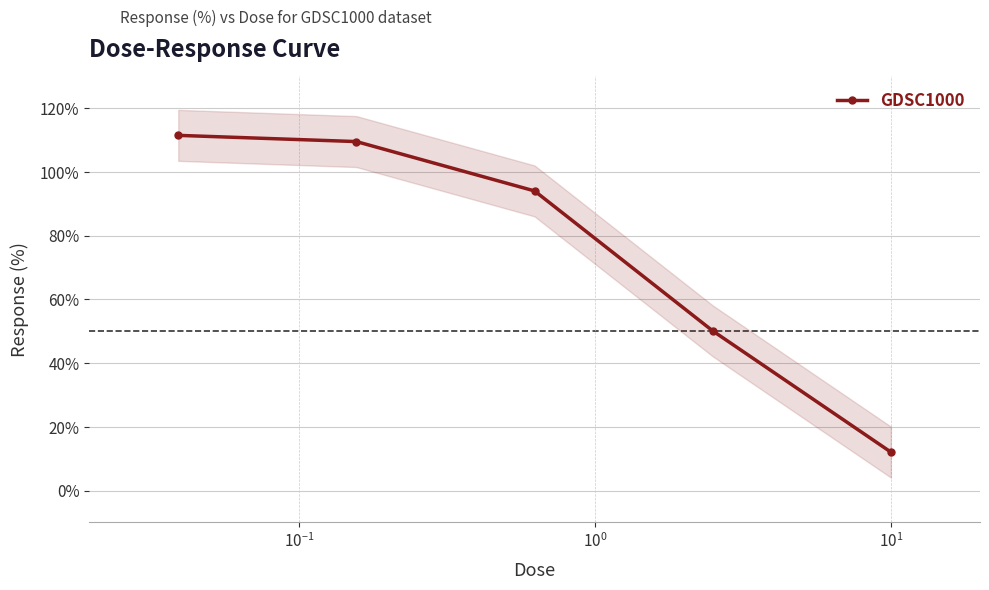

What is the smallest value displayed?

12.1